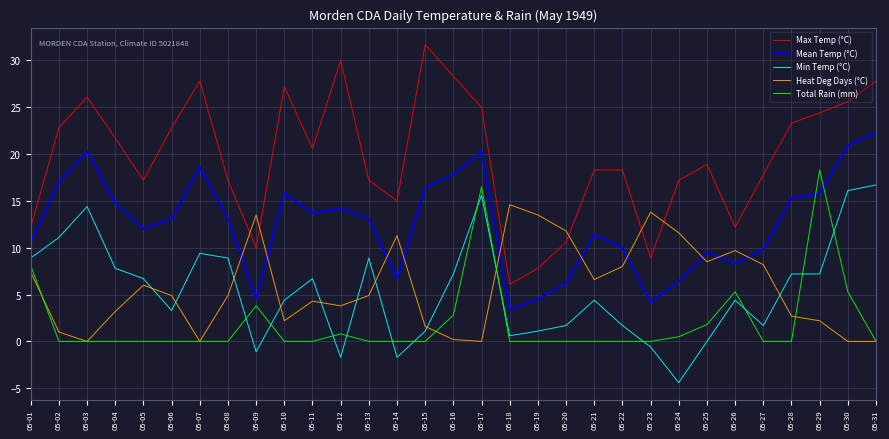

Which category has the lowest value in the Mean Temp (°C) series?

05-18